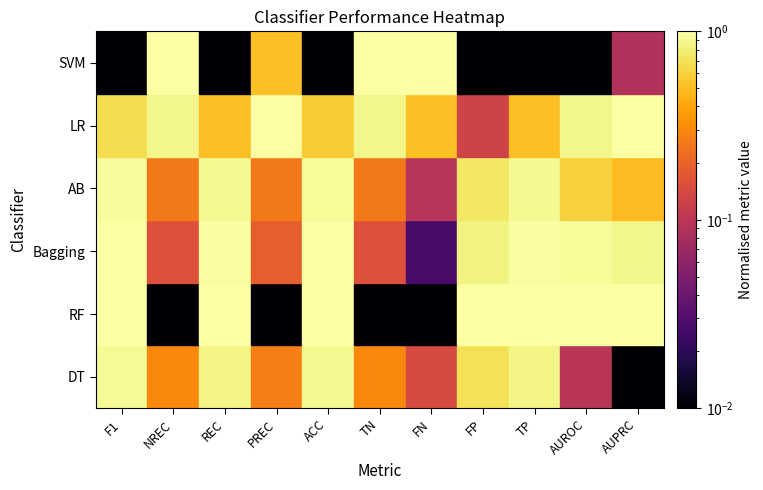

At which category is the sum across all series the highest?

F1